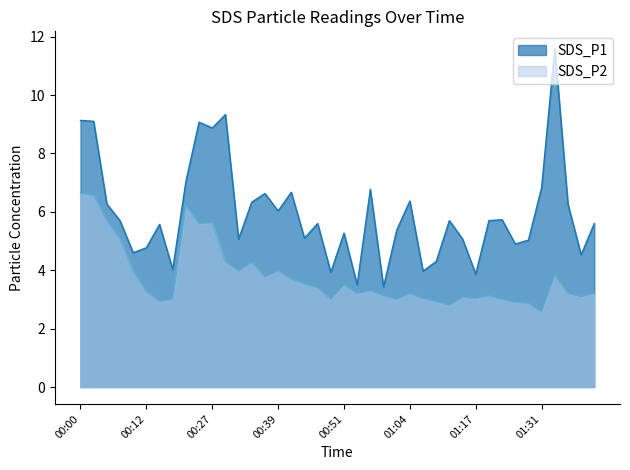

What is the lowest value of the SDS_P1 series?

3.4